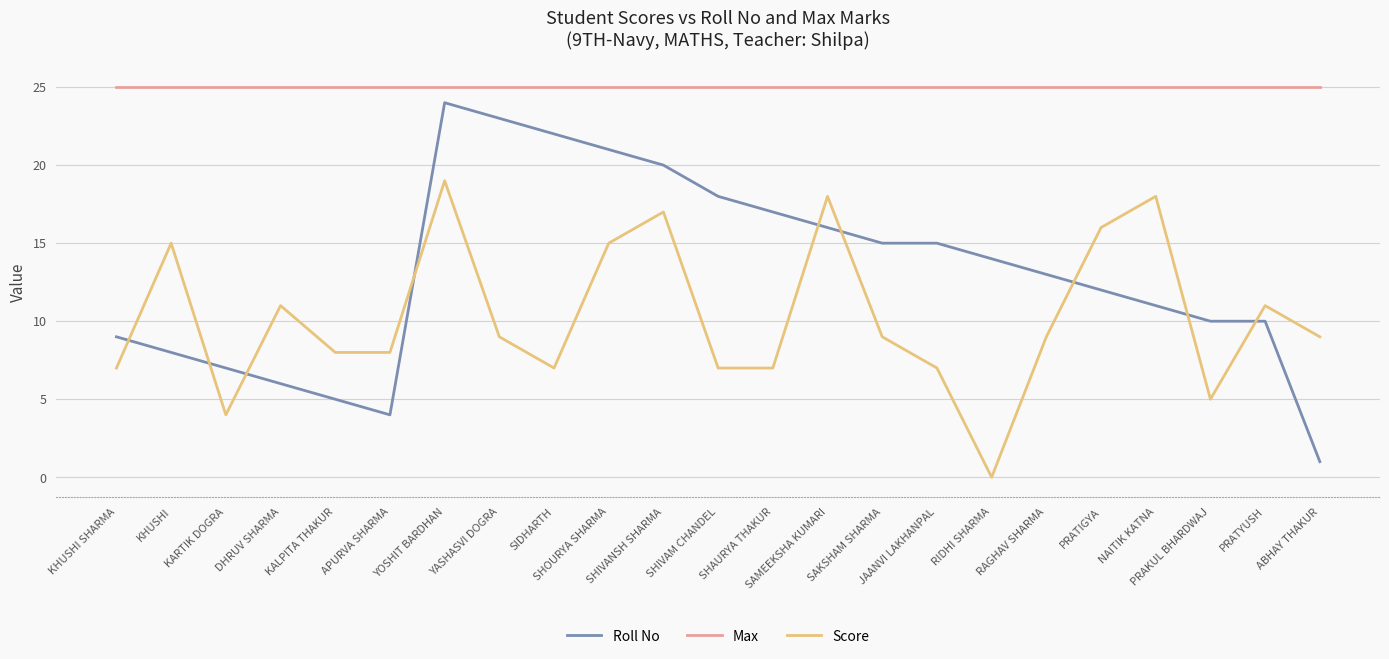

At which category is the sum across all series the highest?

YOSHIT BARDHAN